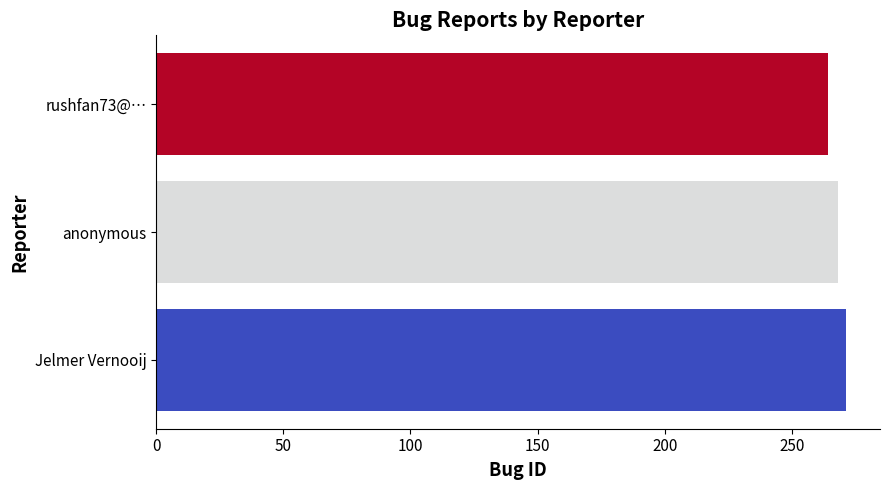

Rank the categories by value from lowest to highest.

rushfan73@…, anonymous, Jelmer Vernooij